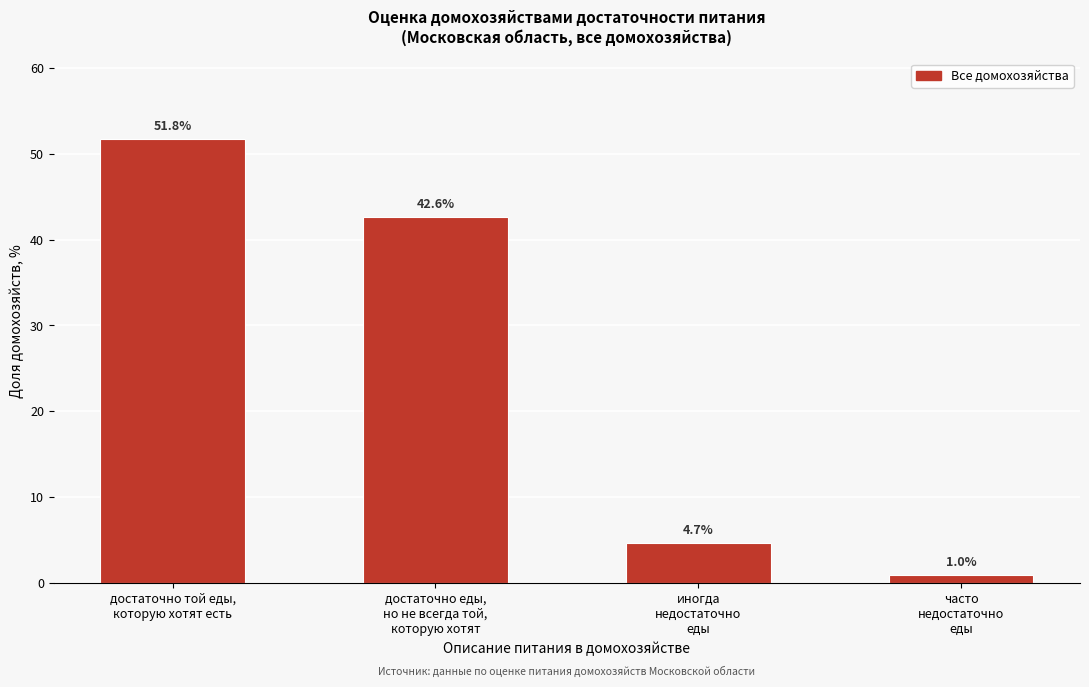

Reading left to right, list all the values displayed in this chart.

51.8	42.6	4.7	1.0